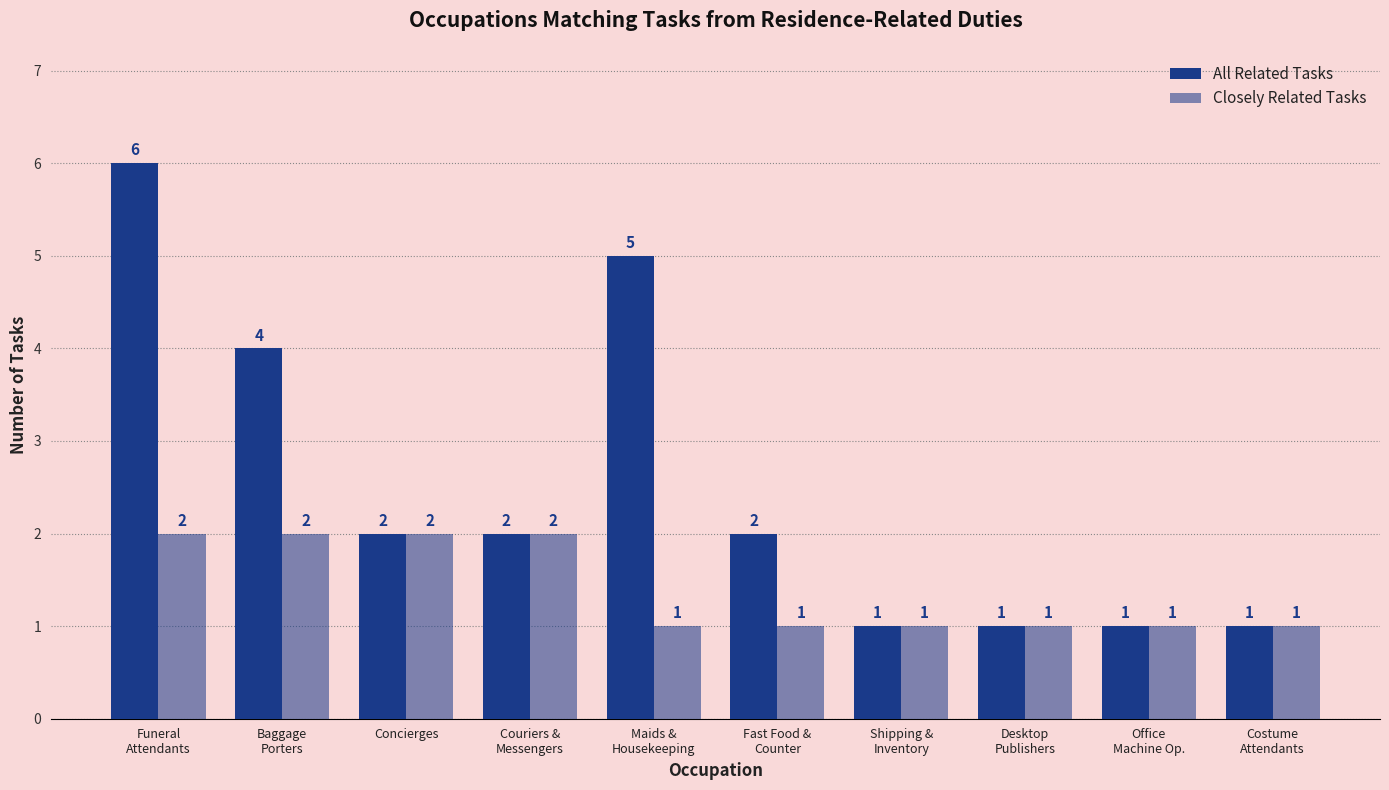

How many data points in All Related Tasks are less than 2?

4